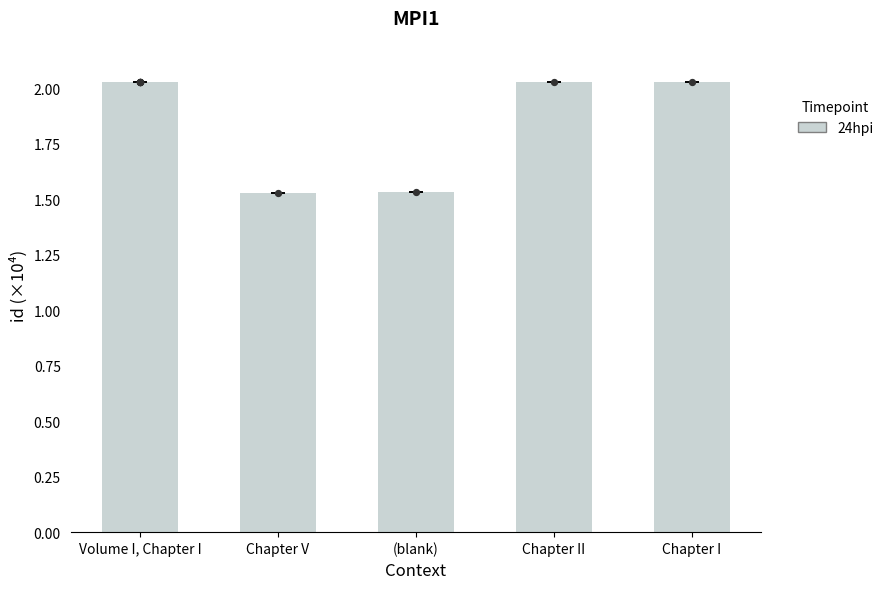

Which has a higher value, Chapter II or Chapter V?

Chapter II